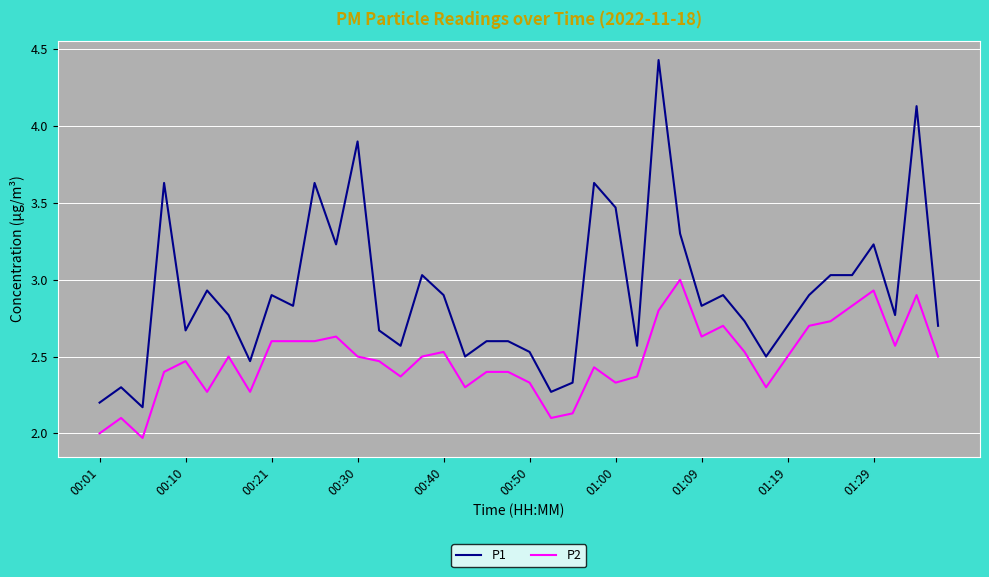

True or false: P2 and P1 cross at least once.

False